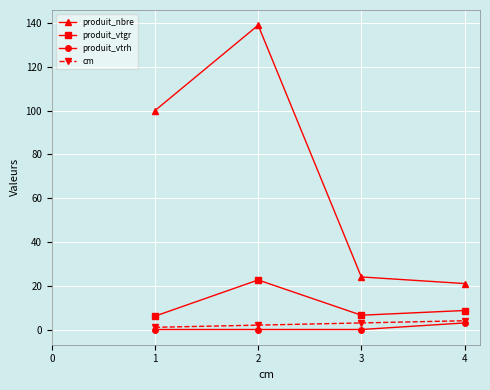

Which series changed the most between 2 and 3?

produit_nbre